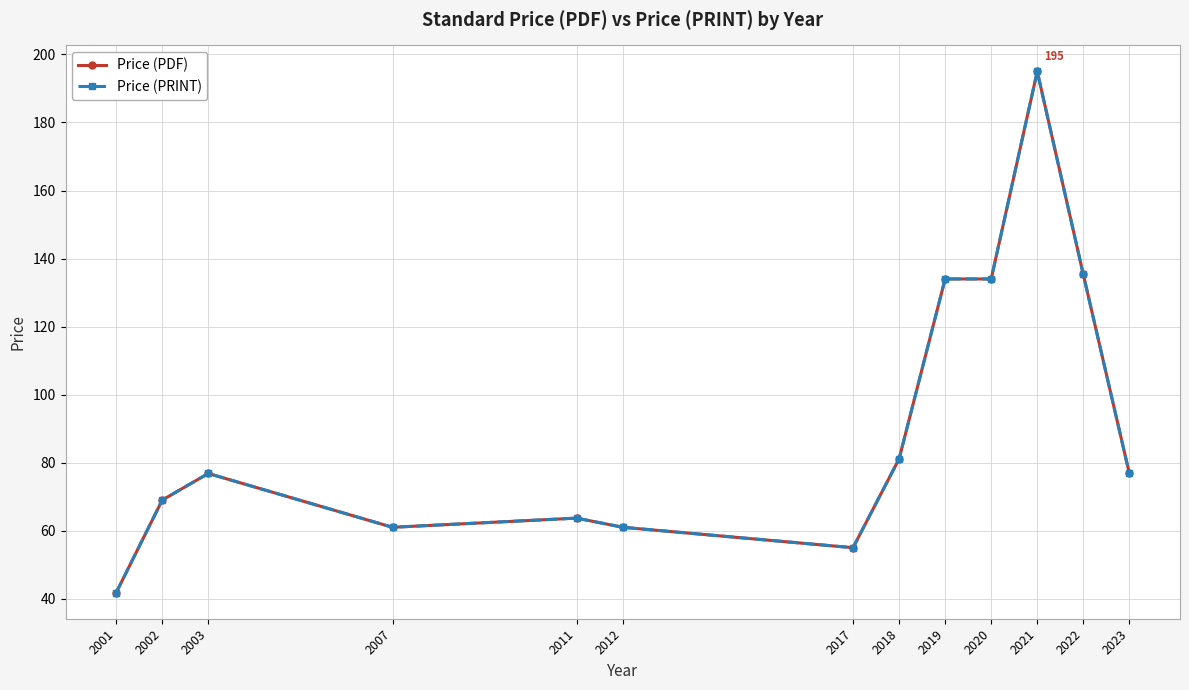

At which label does Price (PRINT) first exceed 76?

2003